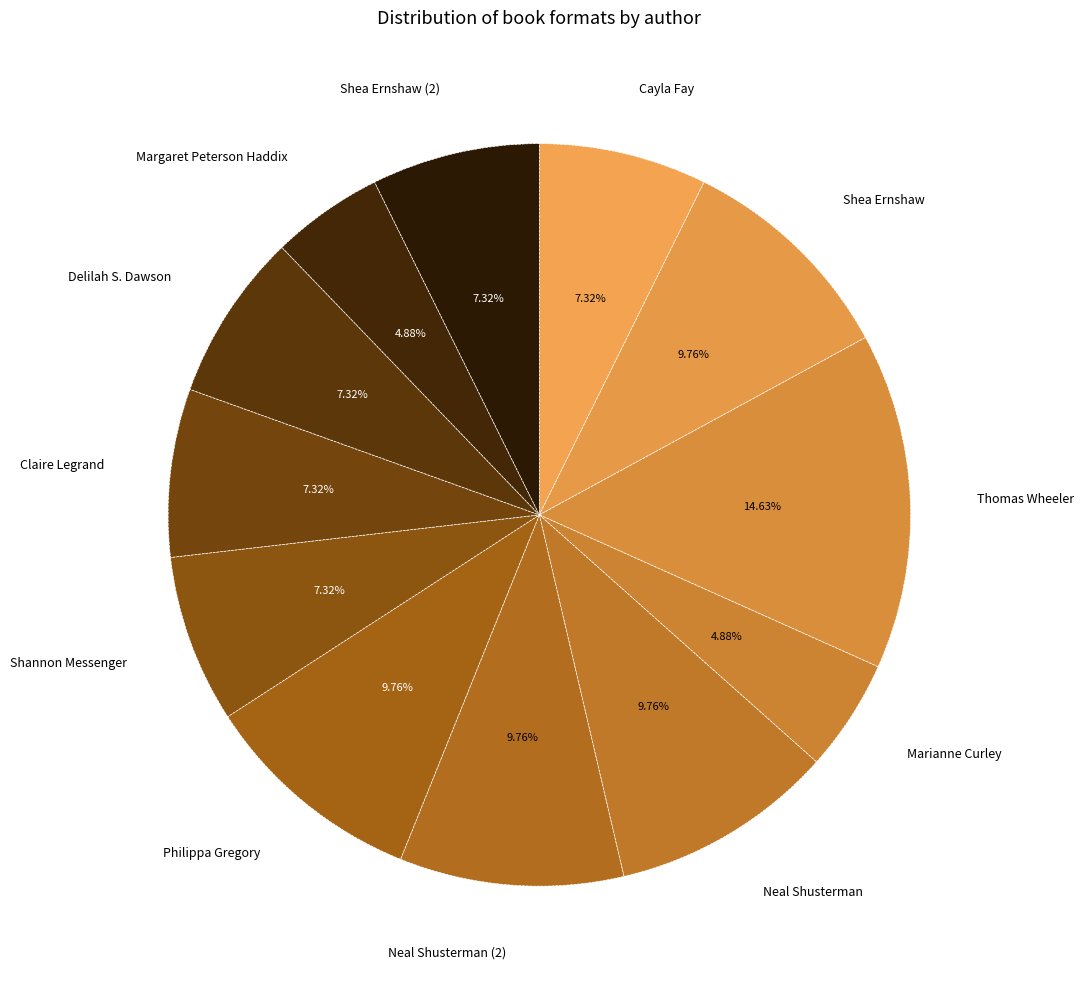

How many segments does this pie chart have?

12